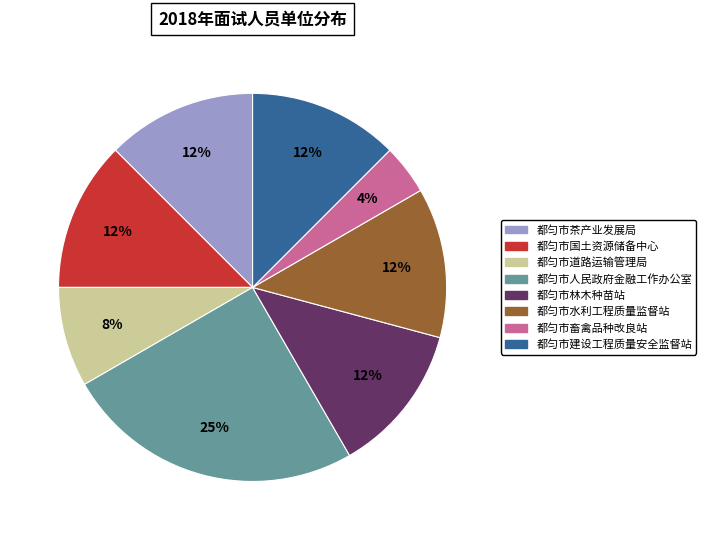

True or false: 都匀市水利工程质量监督站 accounts for 12% of the total.

True